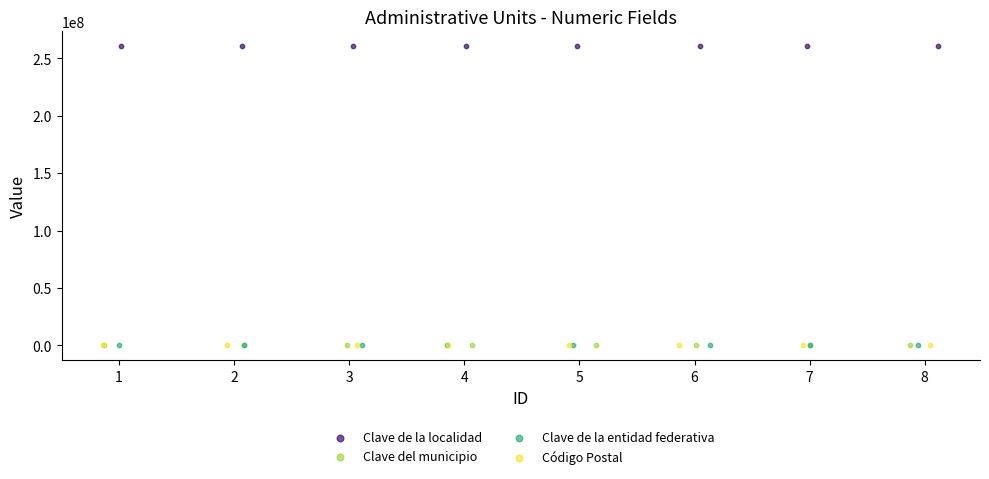

What are all the series names shown in the legend?

Clave de la localidad, Clave del municipio, Clave de la entidad federativa, Código Postal